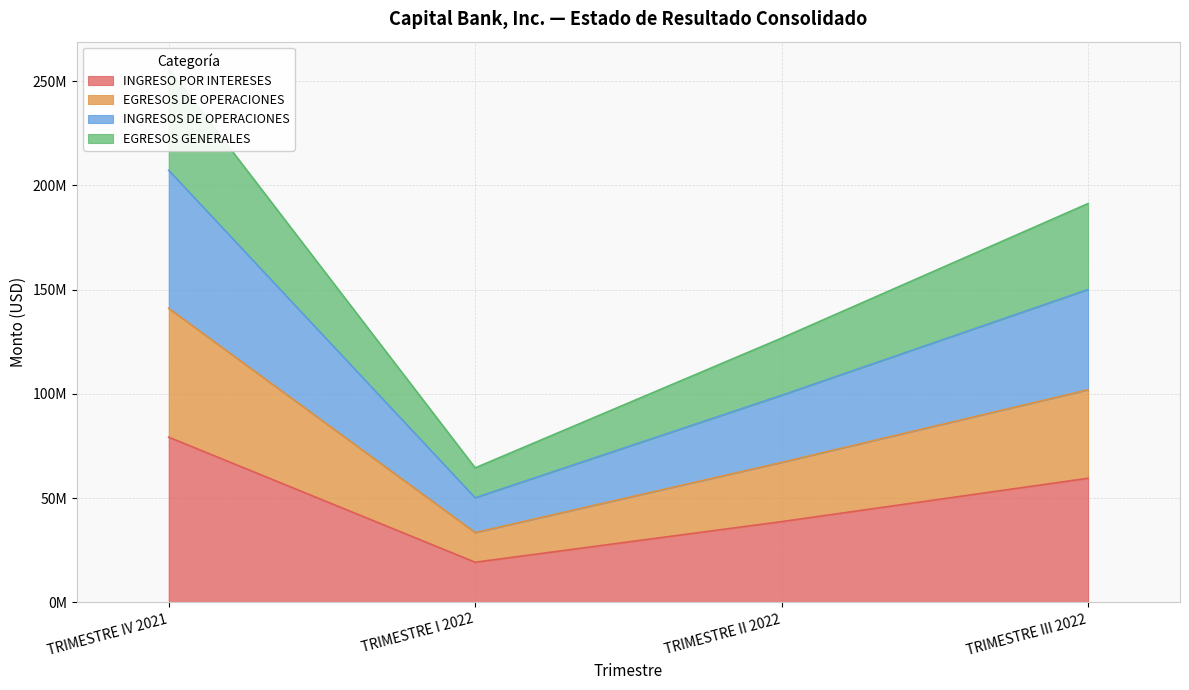

The value of INGRESO POR INTERESES at TRIMESTRE IV 2021 is 79218362.2. True or false?

True